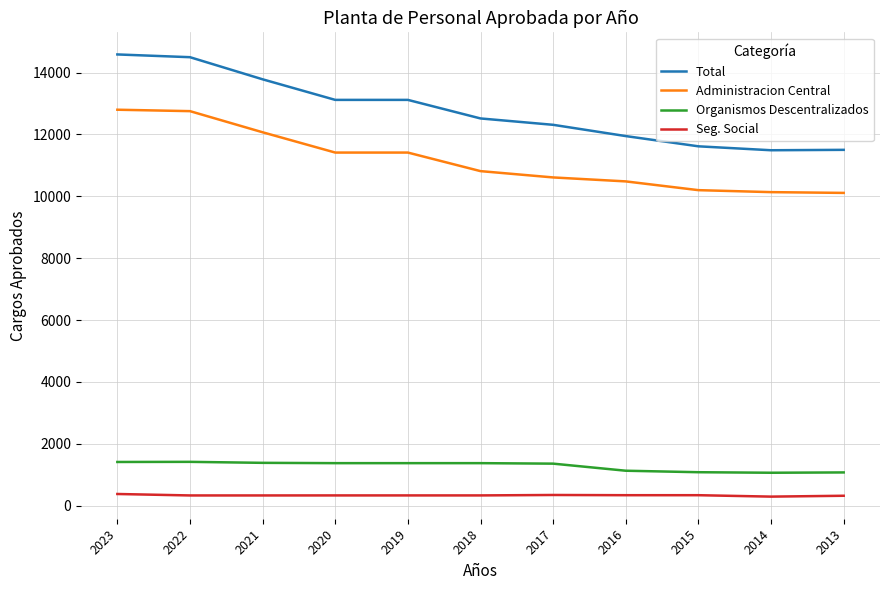

Reading left to right, list all the values displayed in this chart.

Total: 2023=14585	2022=14496	2021=13781	2020=13116	2019=13116	2018=12516	2017=12310	2016=11946	2015=11615	2014=11488	2013=11501
Administracion Central: 2023=12798	2022=12752	2021=12069	2020=11413	2019=11413	2018=10813	2017=10609	2016=10481	2015=10198	2014=10134	2013=10109
Organismos Descentralizados: 2023=1411	2022=1415	2021=1383	2020=1373	2019=1373	2018=1373	2017=1357	2016=1128	2015=1080	2014=1063	2013=1073
Seg. Social: 2023=376	2022=329	2021=329	2020=330	2019=330	2018=330	2017=344	2016=337	2015=337	2014=291	2013=319